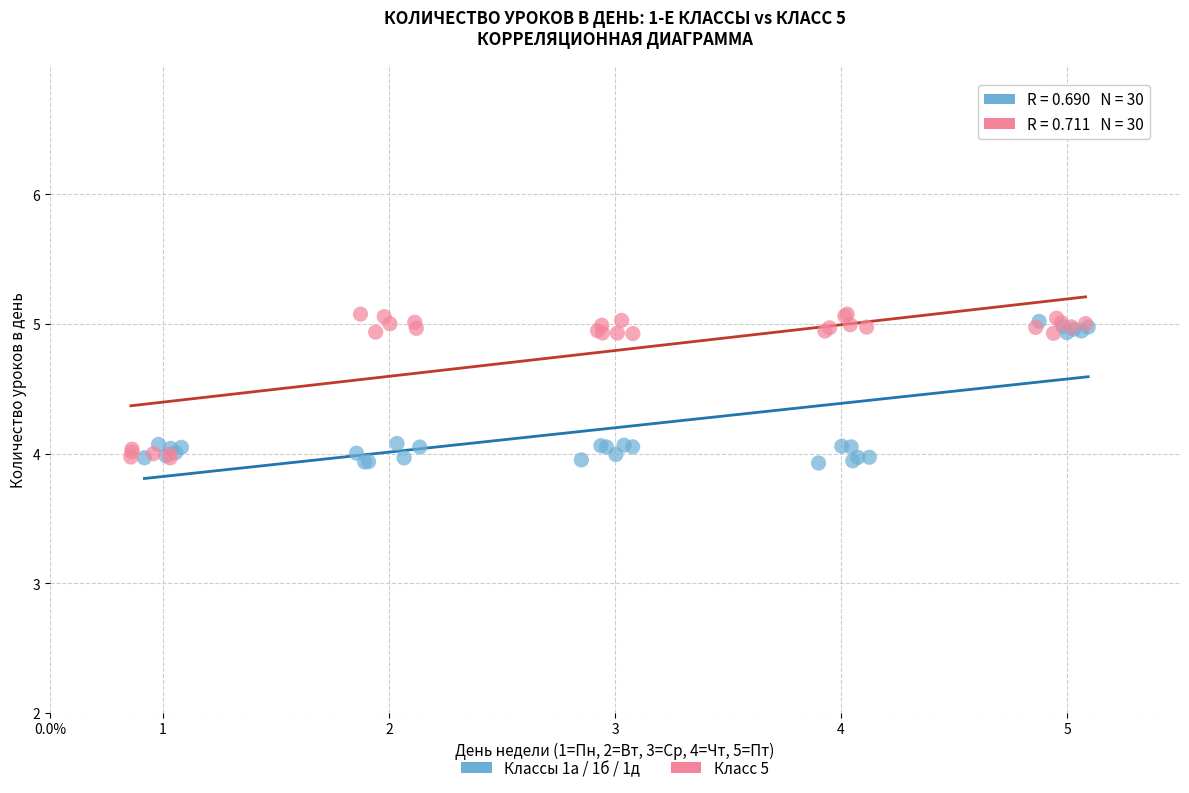

What are all the series names shown in the legend?

Классы 1а / 1б / 1д, Класс 5